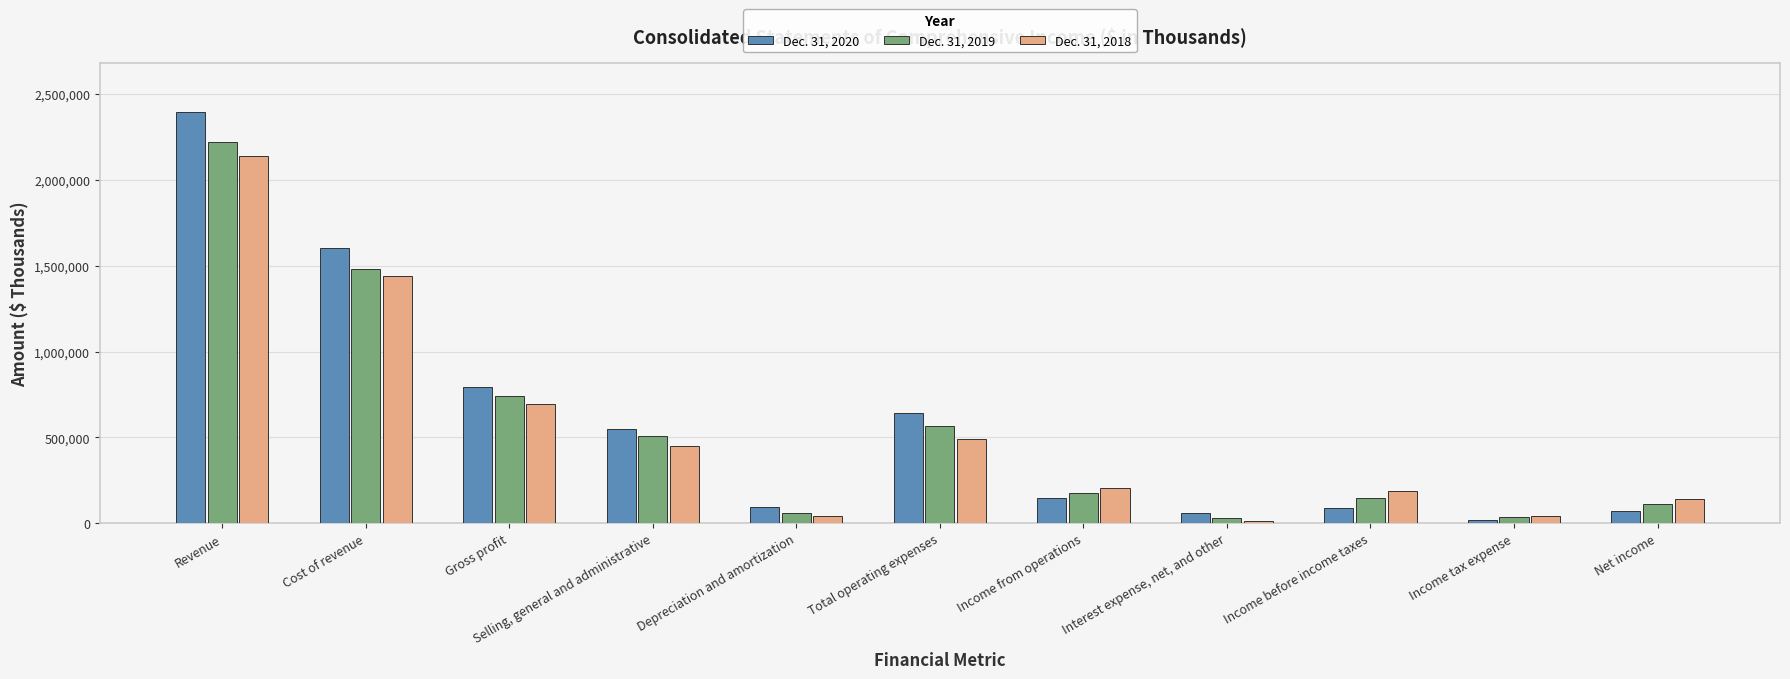

Is it true that Dec. 31, 2020 equals 2393714 at Revenue?

True